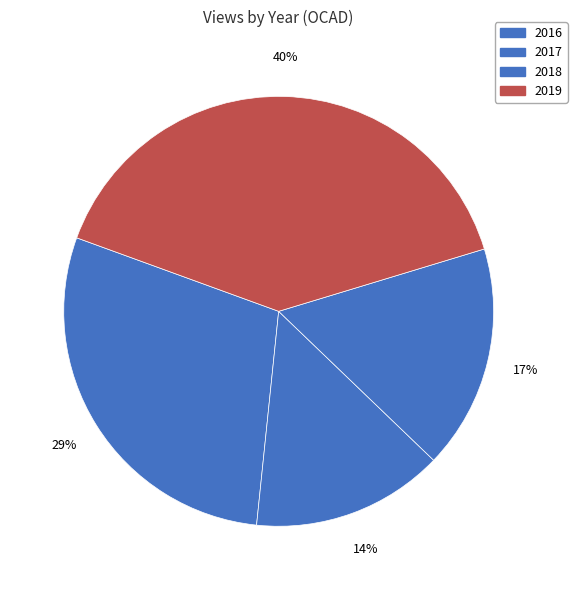

Which category has the smallest portion of the pie?

2017